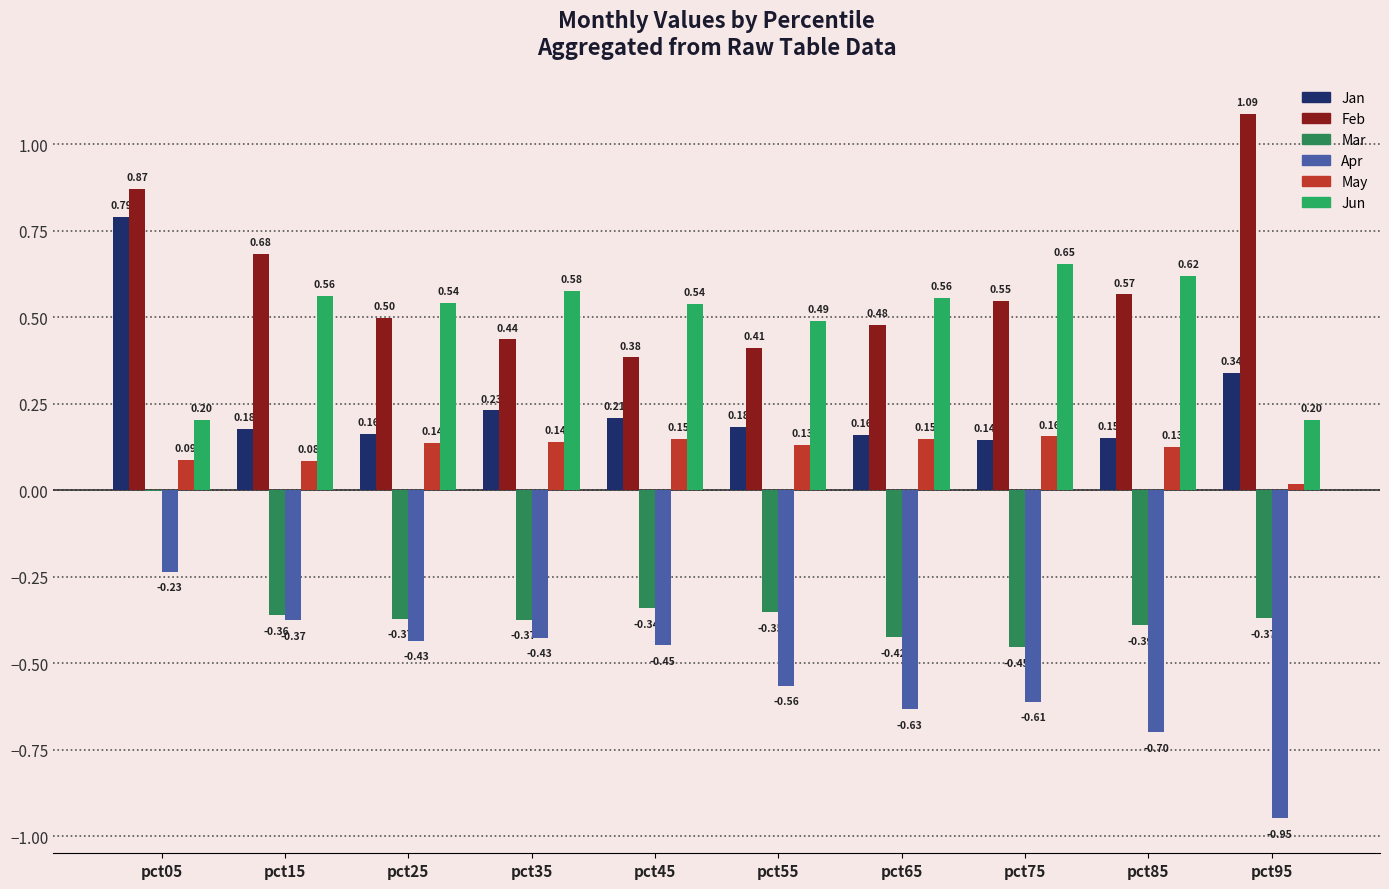

The value of Feb at pct45 is 0.4. True or false?

True